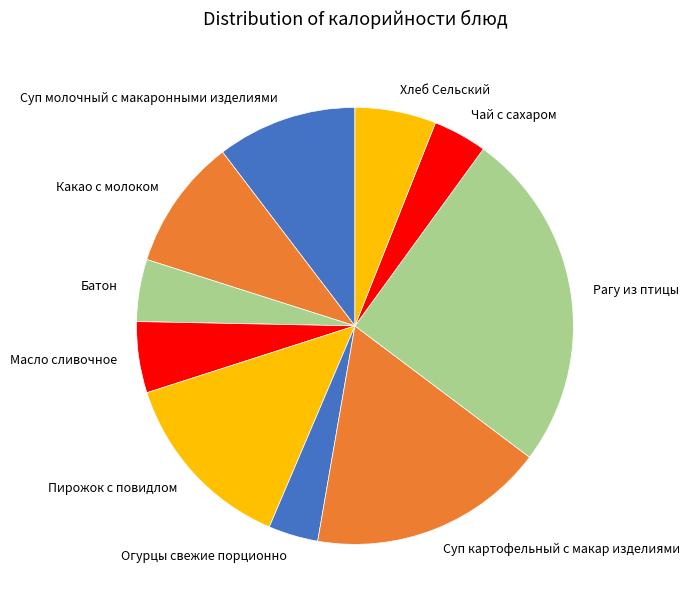

How many slices are in this pie chart?

10